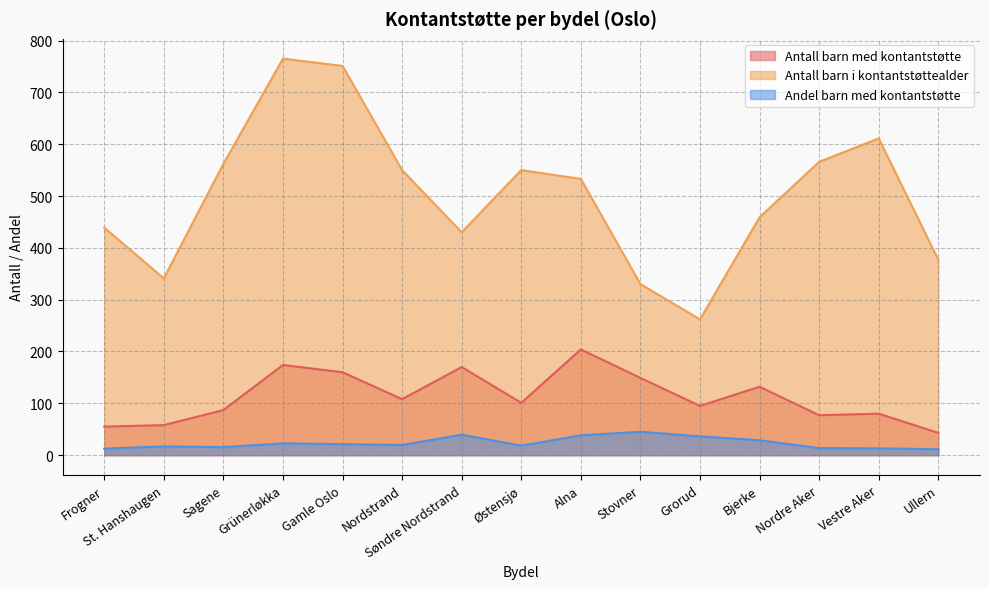

At which category does the chart reach its peak across all series?

Grünerløkka